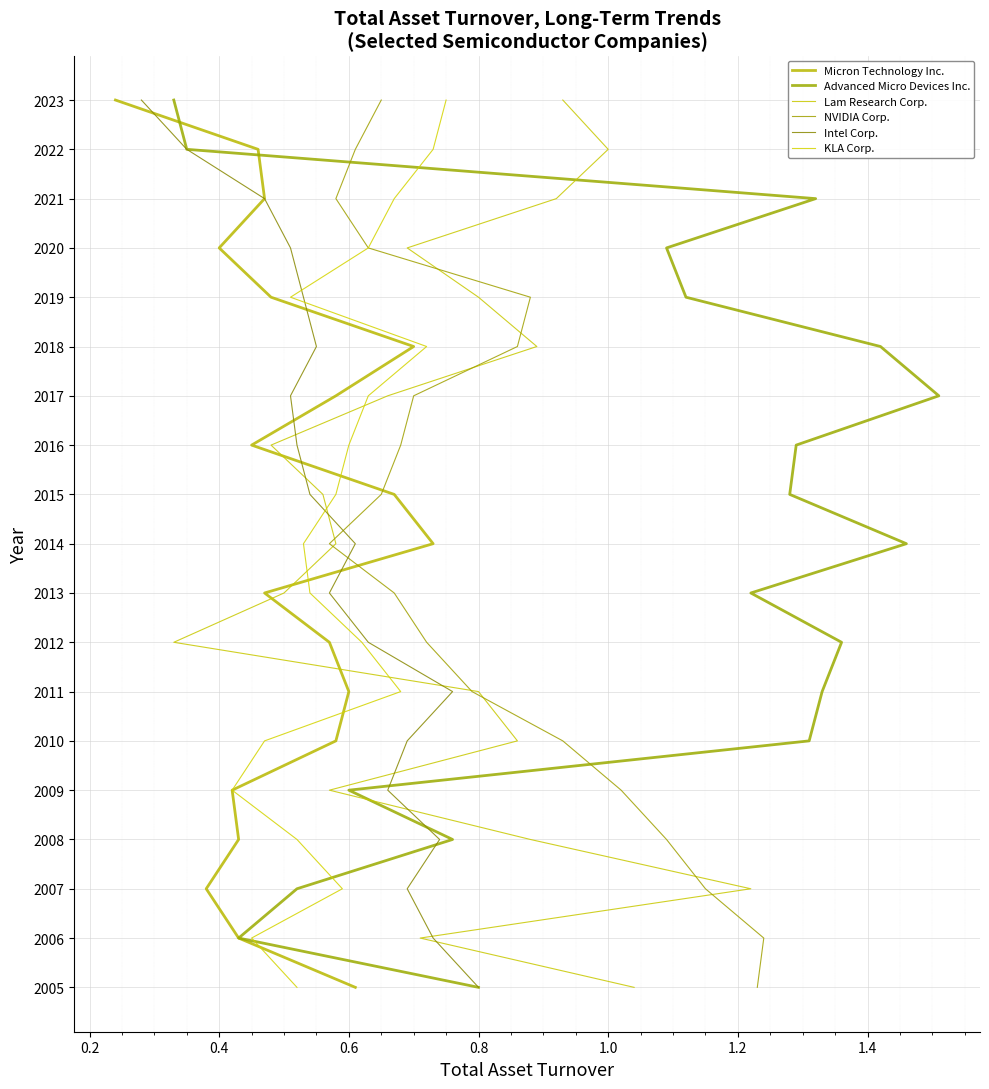

The value of Micron Technology Inc. at 1.4 is 9. True or false?

False